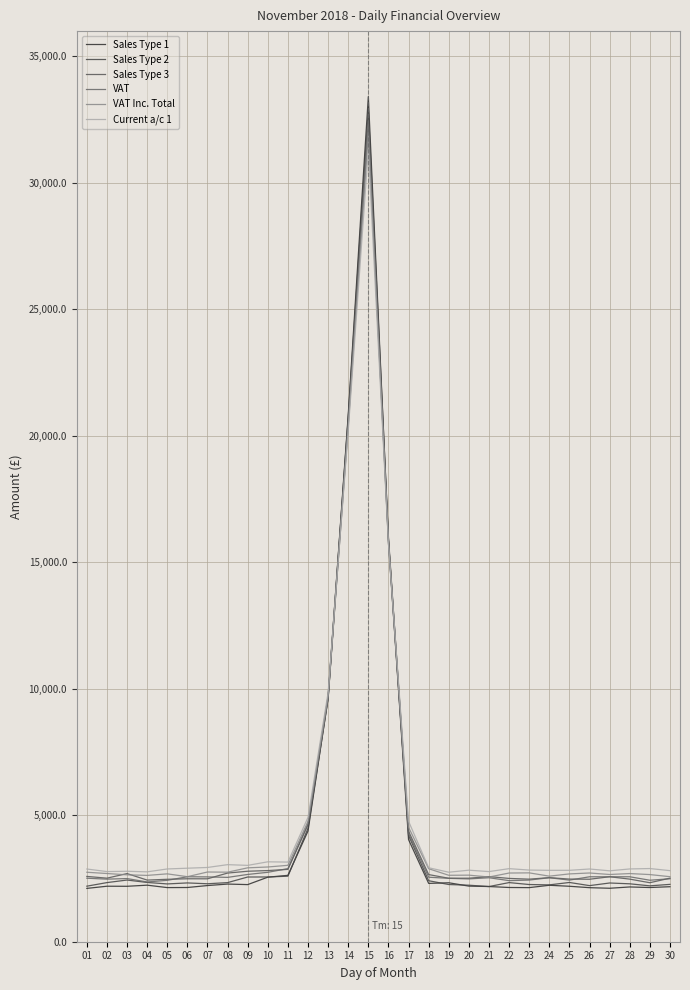

True or false: VAT has a value of 4533.3 at 11.

False